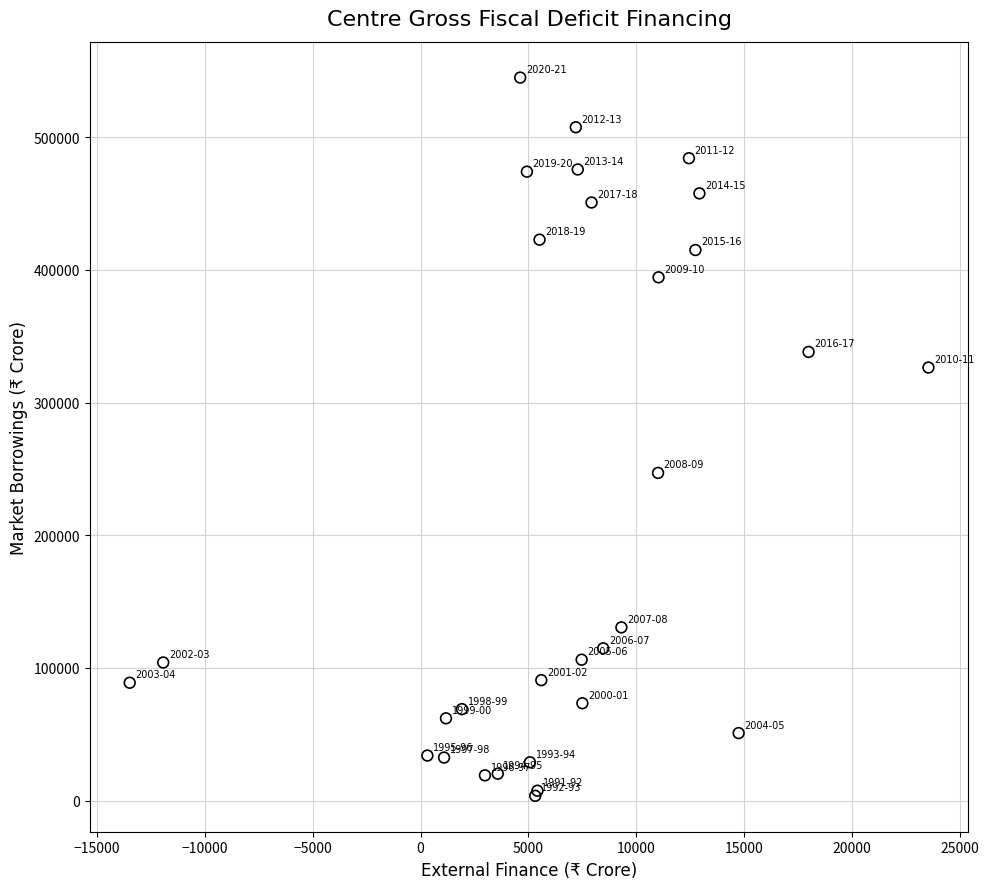

What Y value in the scatter plot is closest to 274273?

246975